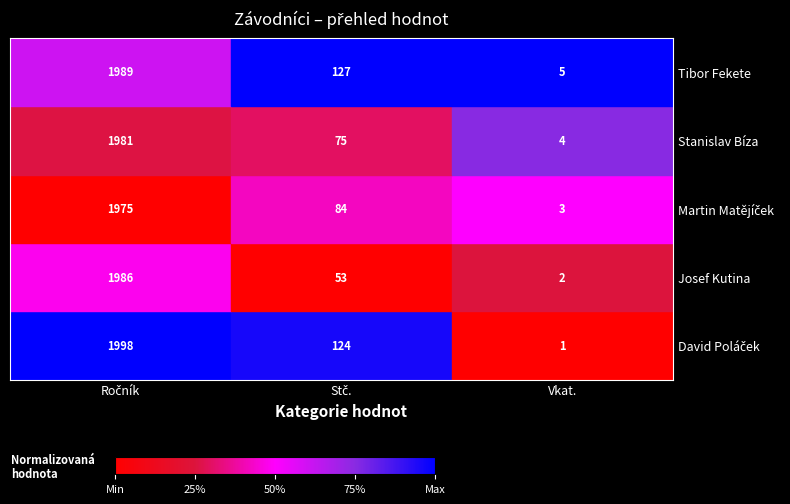

What is the maximum value shown in the chart?

1998